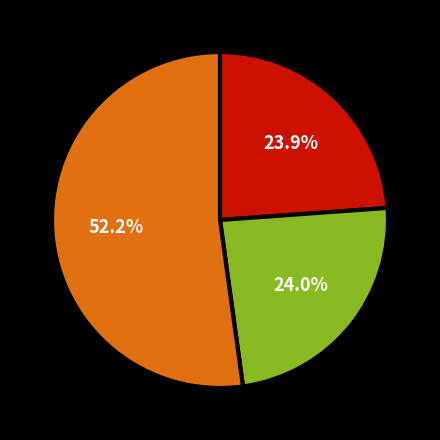

Does any single category account for the majority?

Yes